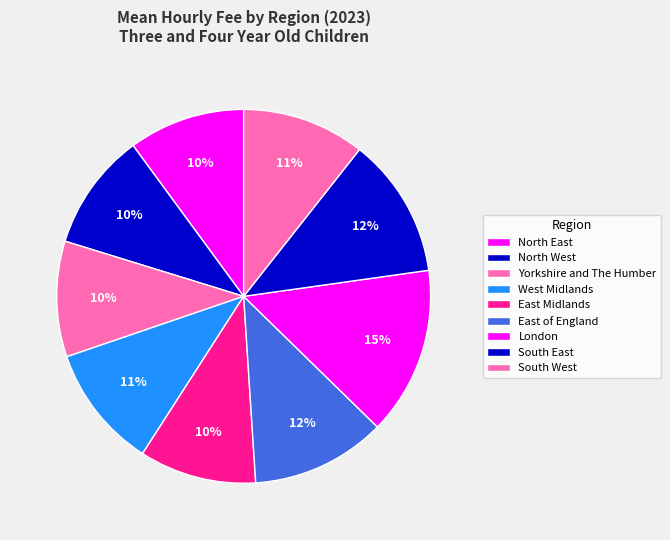

Combined, do London and Yorkshire and The Humber account for over 50%?

No